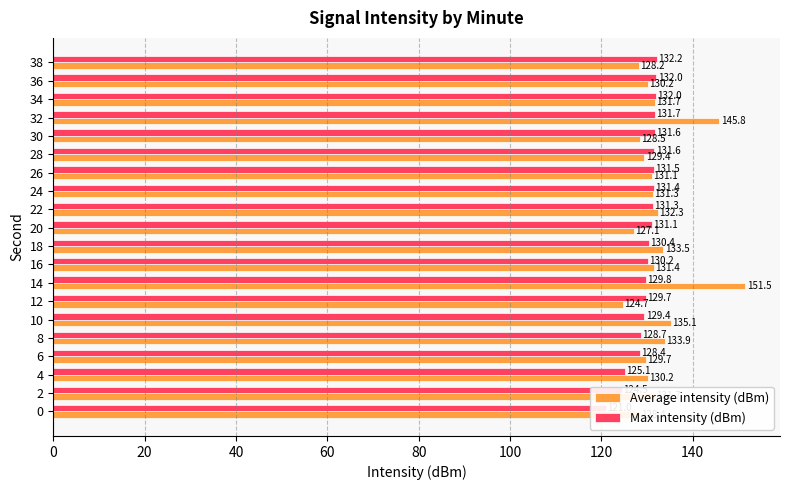

Reading left to right, list all the values displayed in this chart.

Average intensity (dBm): 128.4	131.7	130.2	129.7	133.9	135.1	124.7	151.5	131.4	133.5	127.1	132.3	131.3	131.1	129.4	128.5	145.8	131.7	130.2	128.2
Max intensity (dBm): 121.0	124.5	125.1	128.4	128.7	129.4	129.7	129.8	130.2	130.4	131.1	131.3	131.4	131.5	131.6	131.6	131.7	132.0	132.0	132.2